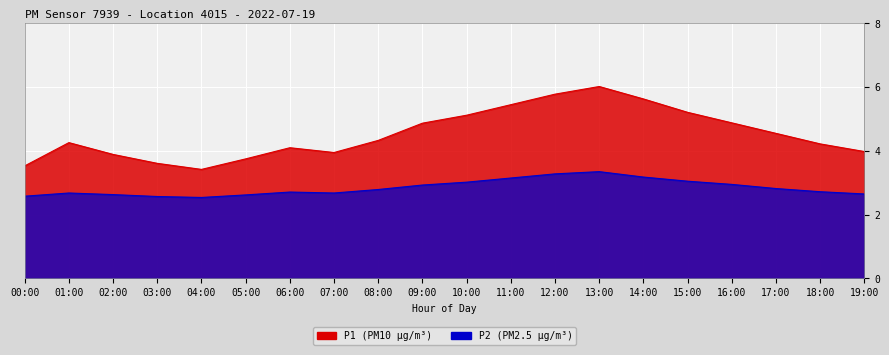

Which series has the widest spread of values?

P1